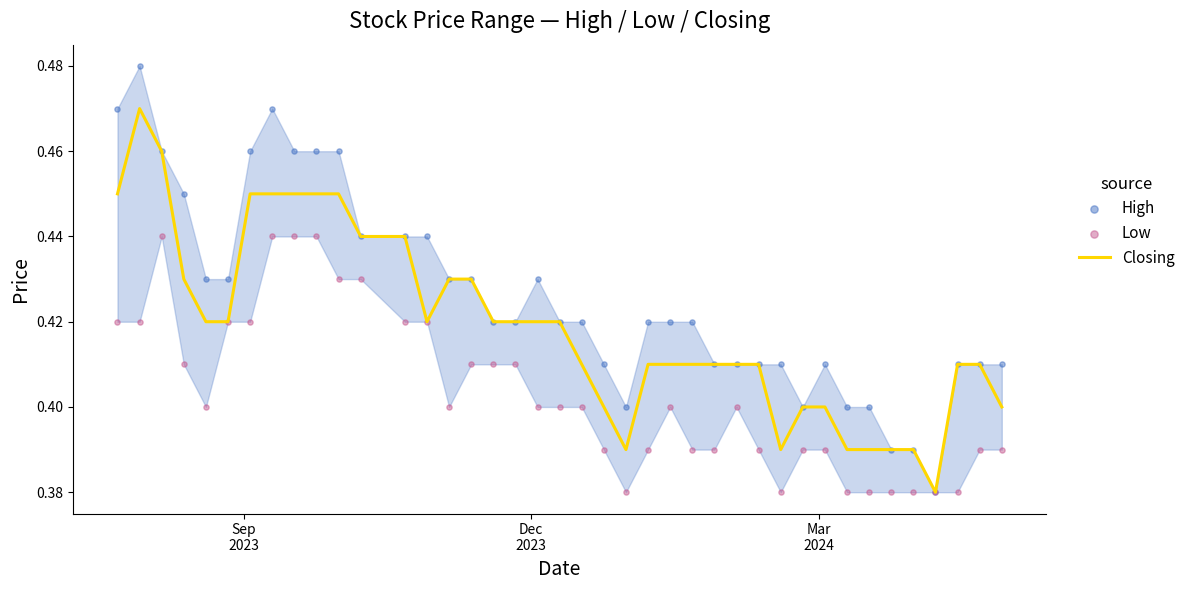

Which series contains the highest Y value?

High